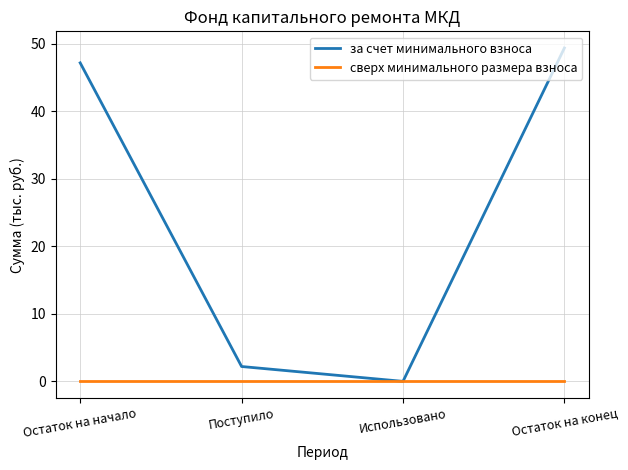

Which series changed the most between Поступило and Остаток на конец?

за счет минимального взноса